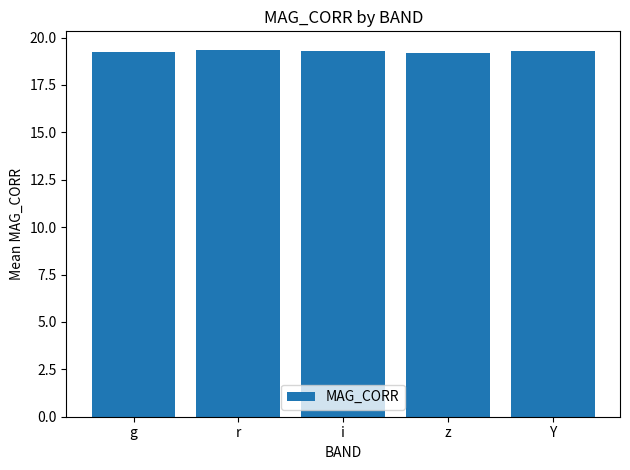

What value does the data have at g?

19.2